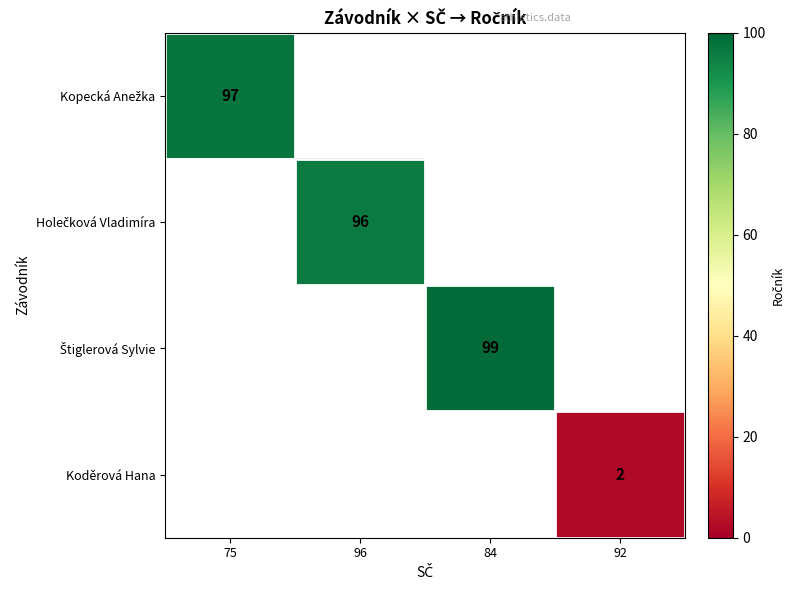

The value of Koděrová Hana at 92 is 3. True or false?

False